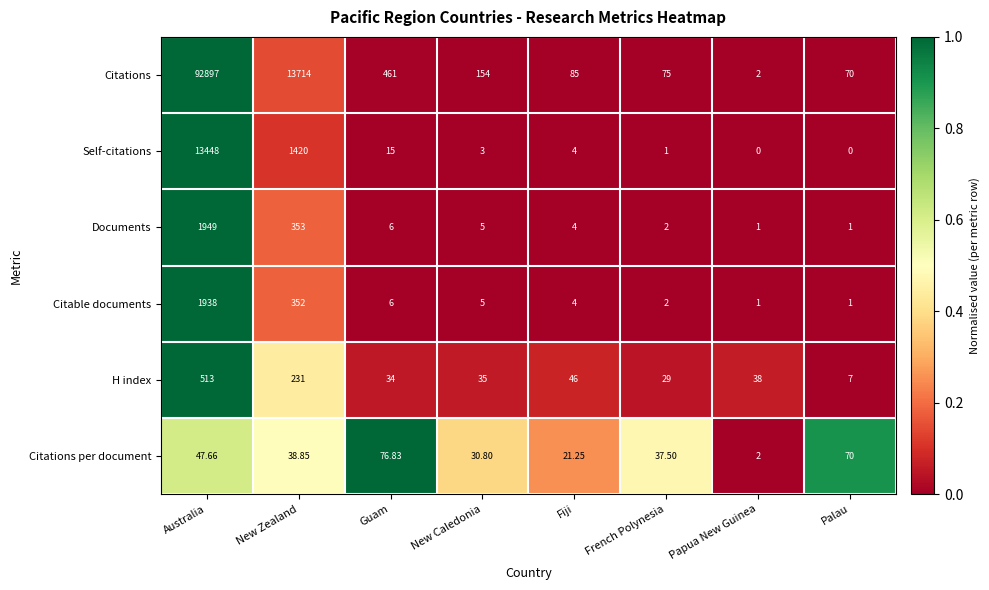

Which category has the highest value across all series?

Australia